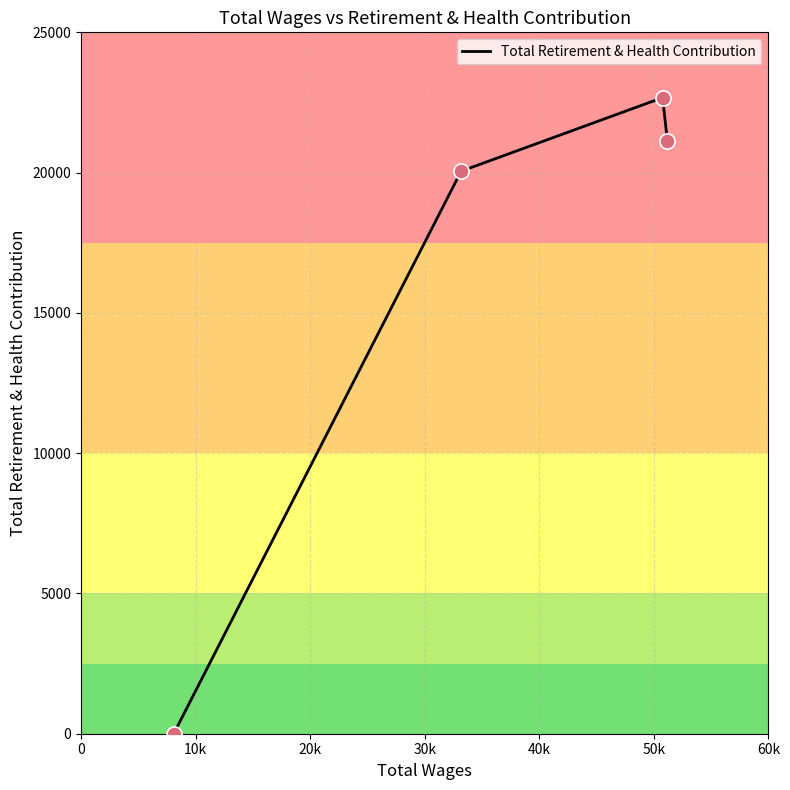

What is the difference between the maximum and minimum values?

22672